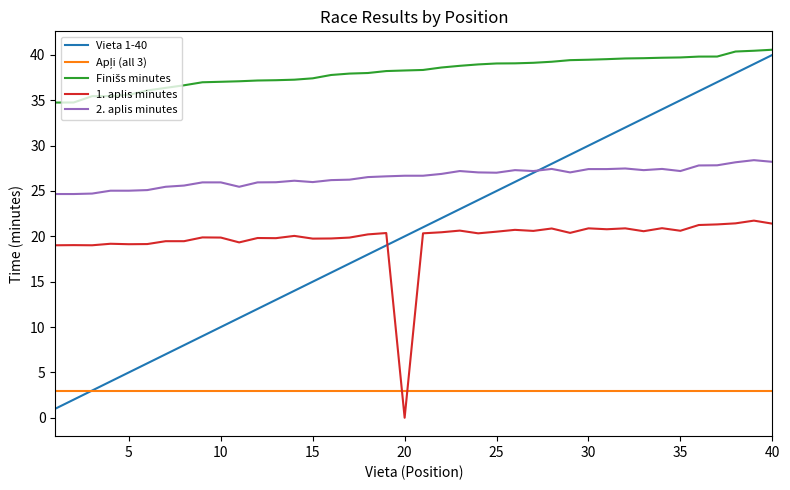

True or false: 2. aplis minutes and 1. aplis minutes intersect in this chart.

False